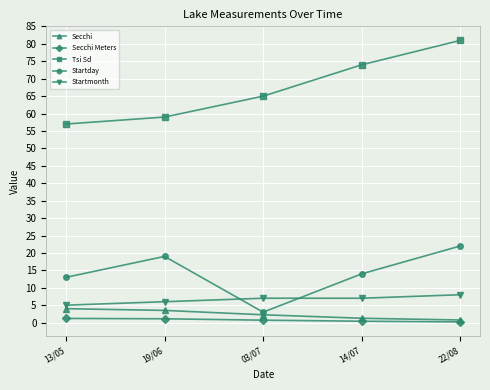

True or false: Startday has a value of 4.5 at 14/07.

False